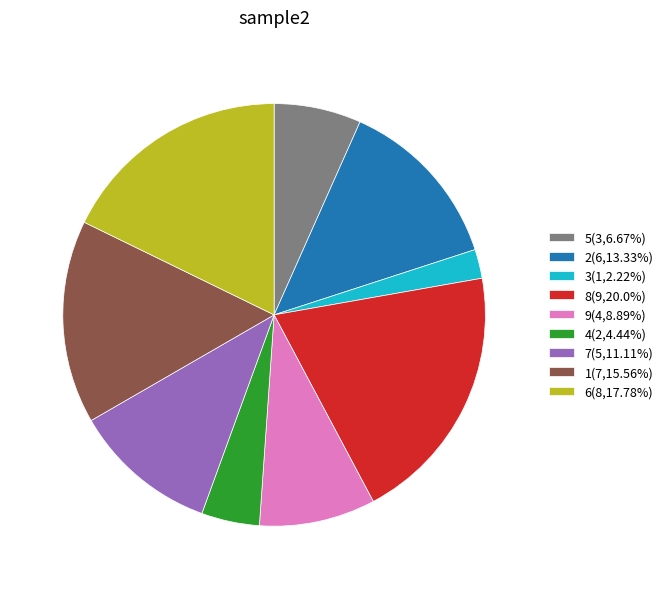

Is the sum of 6(8,17.78%) and 5(3,6.67%) greater than half?

No